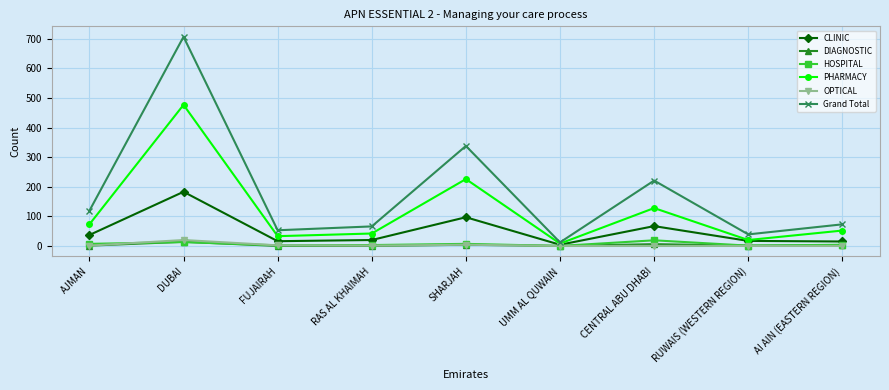

What is the label of the 4th point from the left?

RAS AL KHAIMAH